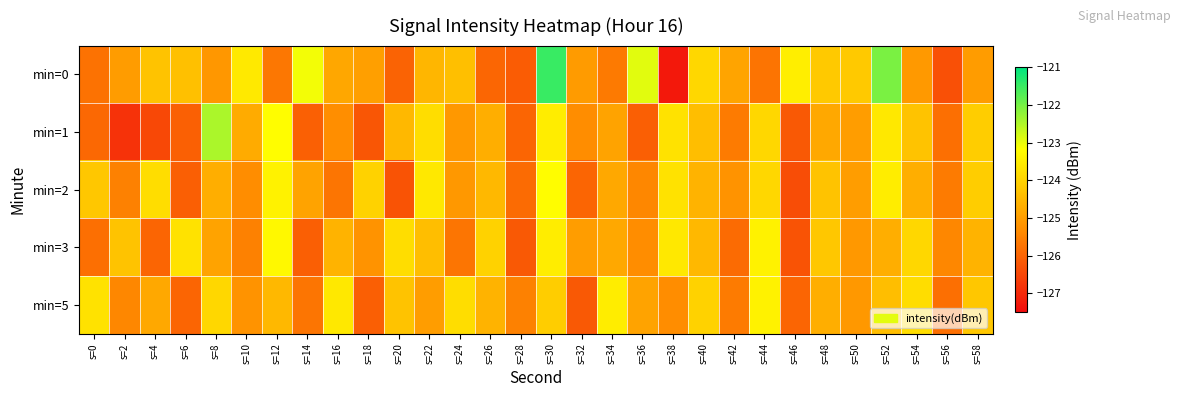

List the series in order of their peak value, highest first.

min=0, min=1, min=2, min=3, min=5